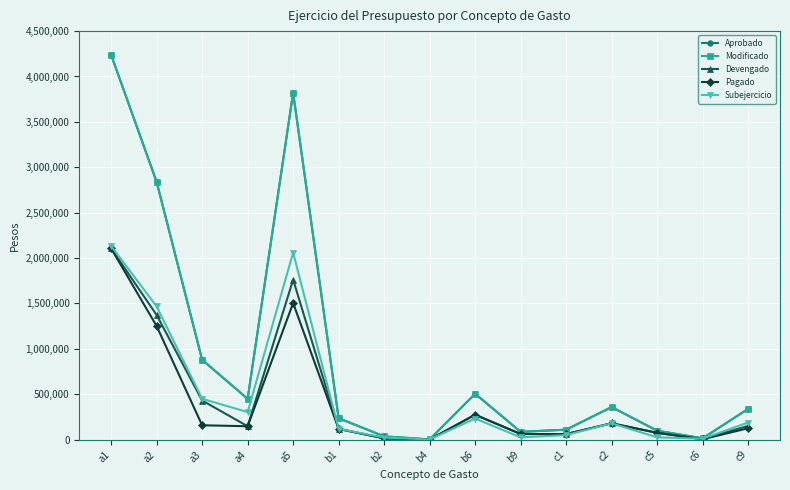

Does the chart have visible grid lines?

Yes